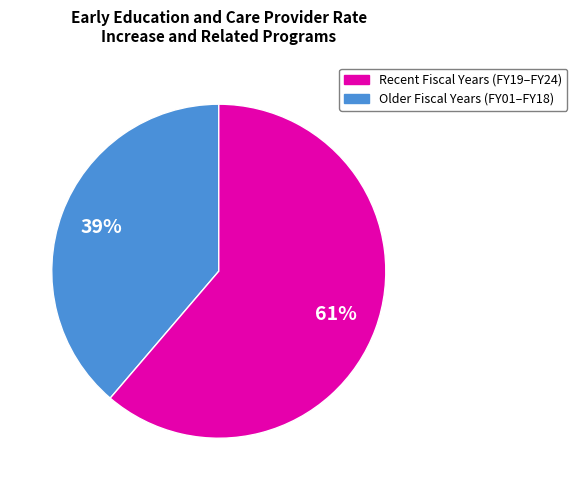

How many segments does this pie chart have?

2